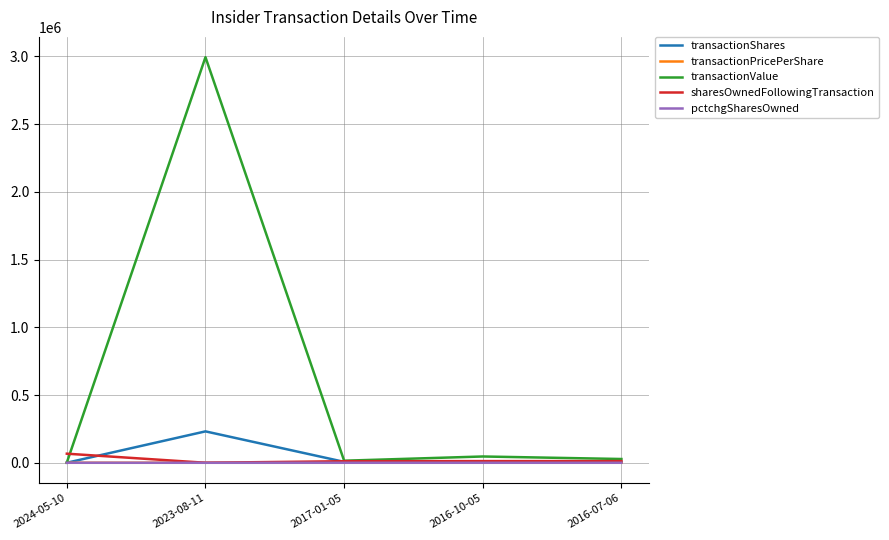

Which series has the largest total across all categories?

transactionValue